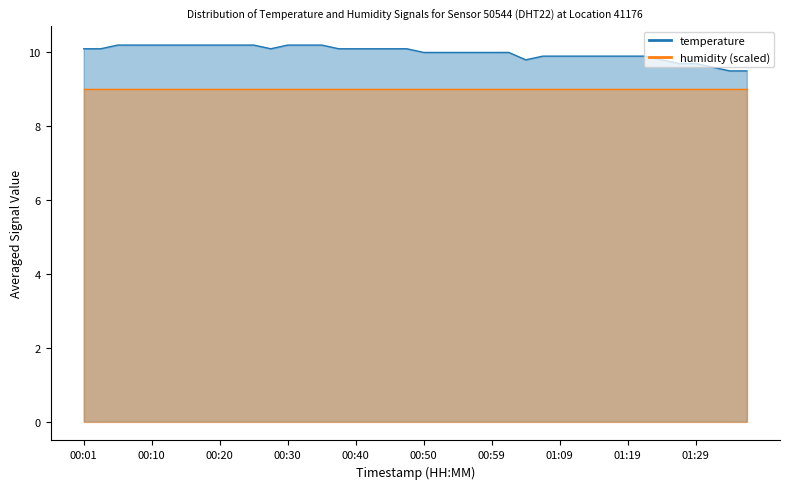

True or false: the data has more than 0 interior local peaks.

False